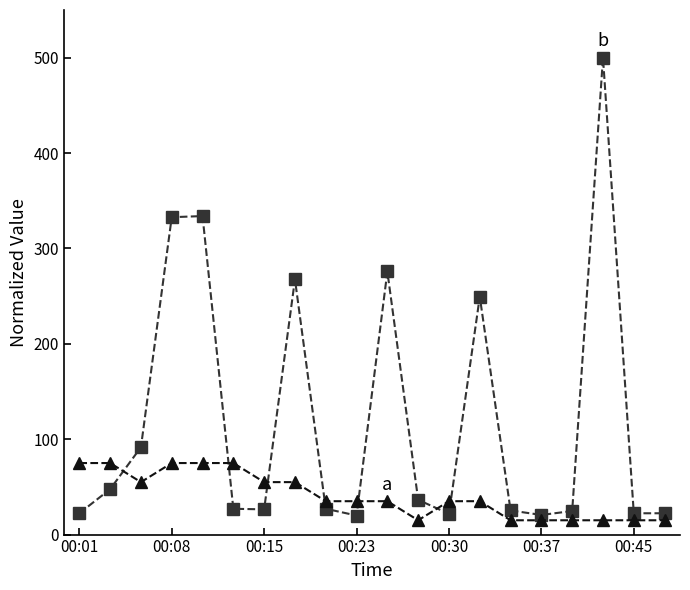

What is the minimum value shown in the chart?

15.0